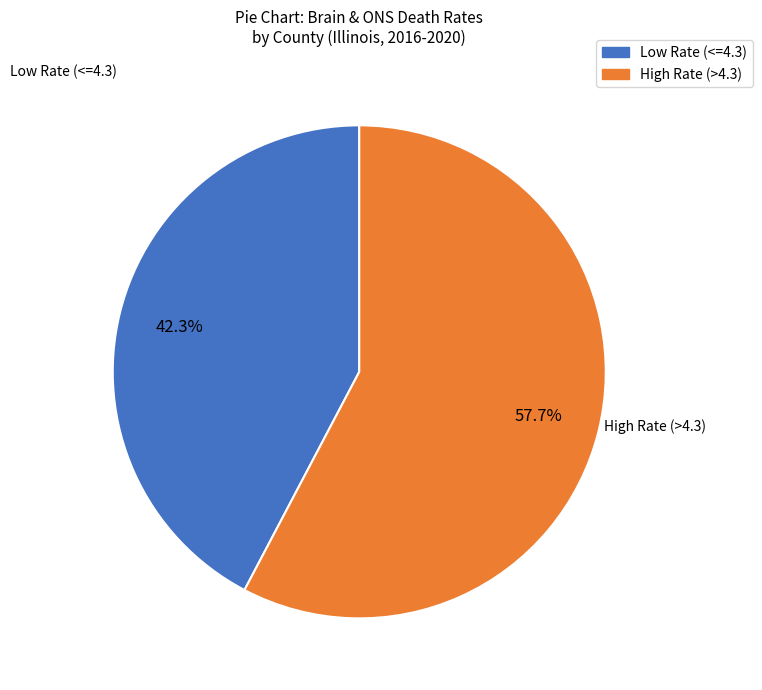

To the nearest percent, what is the average slice percentage?

50%